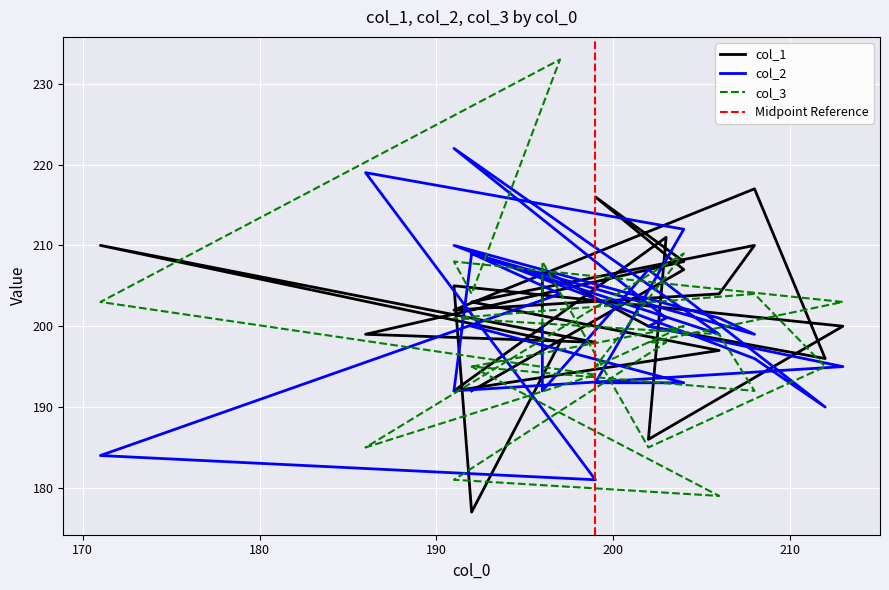

True or false: col_2 has a value of 345 at 12.

False